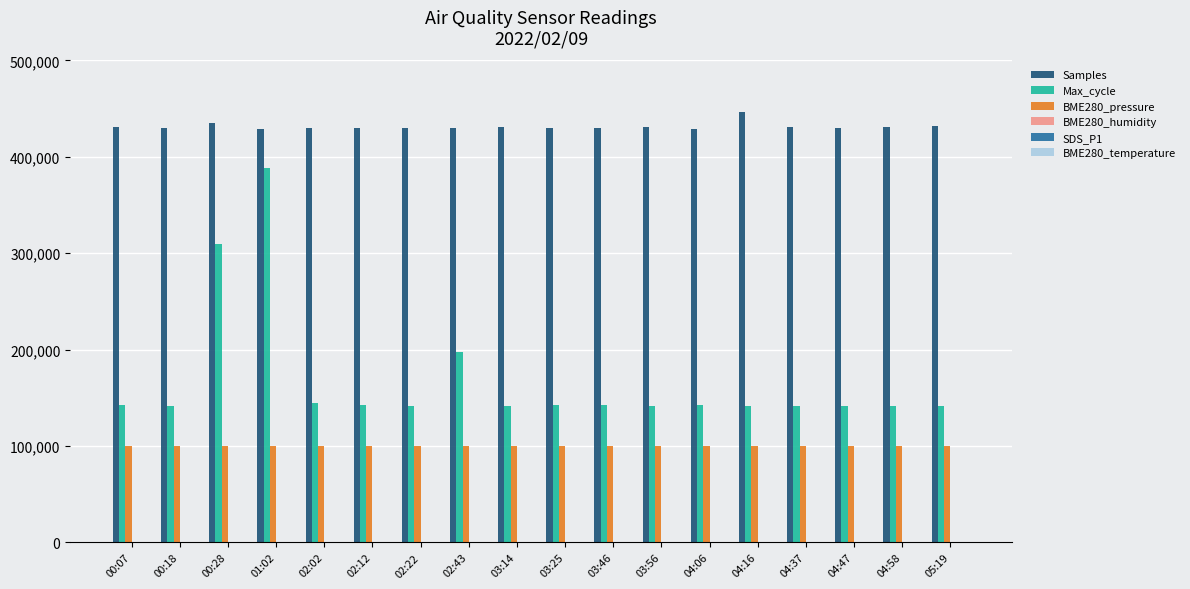

The value of Samples at 01:02 is 428676.0. True or false?

True